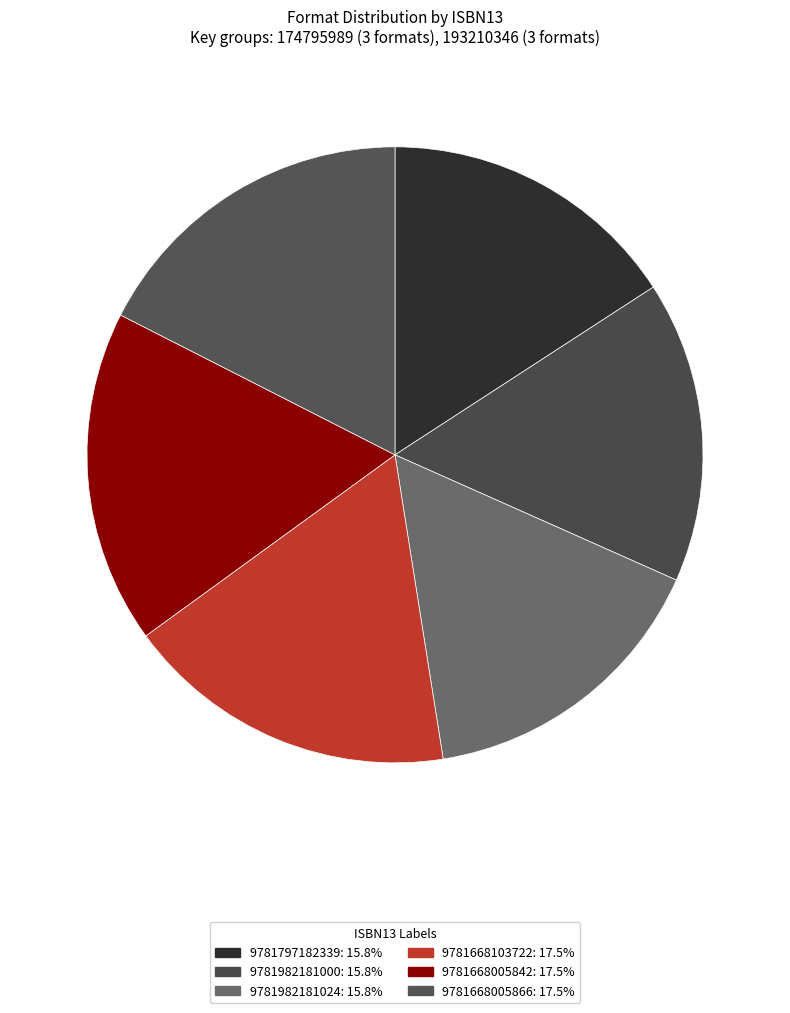

Is there a majority slice in this chart?

No